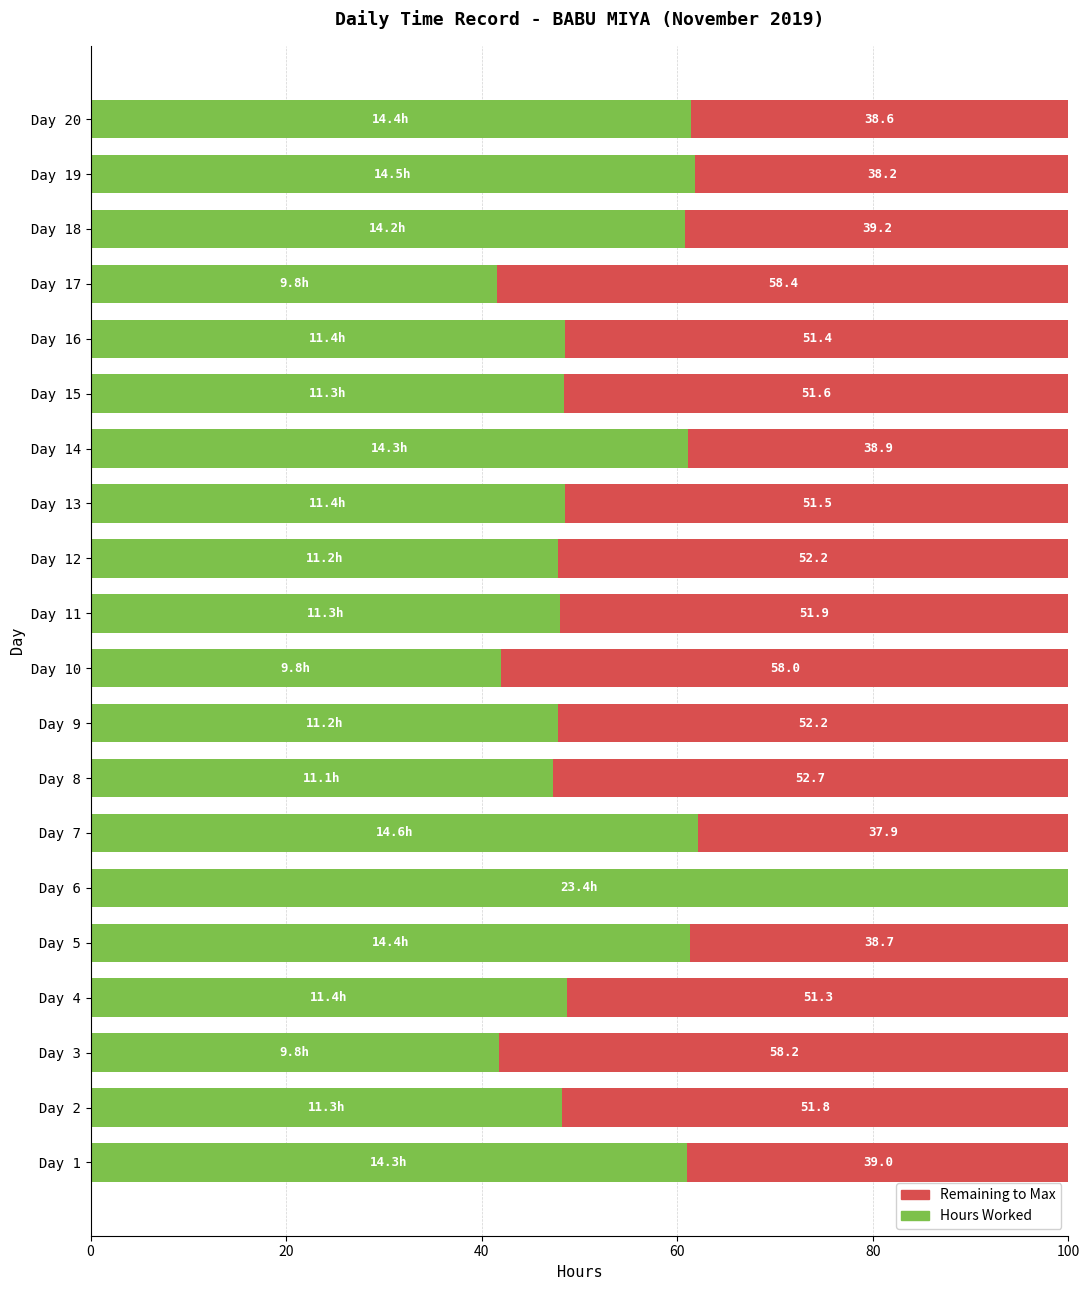

At which label does Hours Worked reach its peak?

Day 6